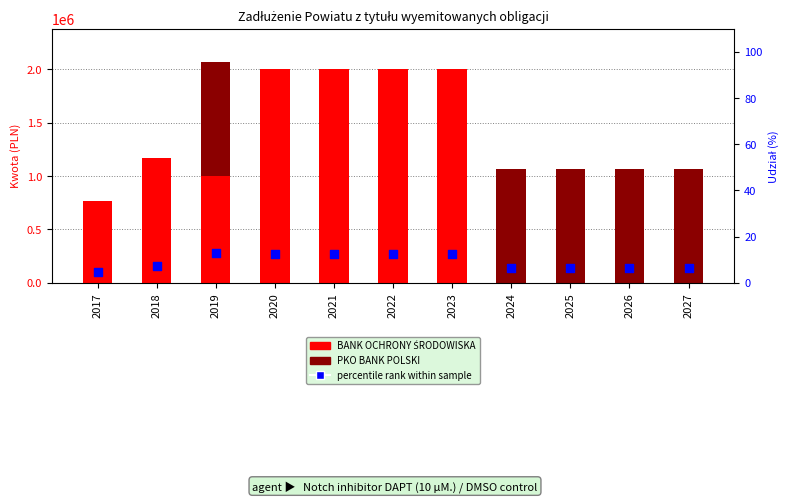

Which series has the largest total across all categories?

BANK OCHRONY ŚRODOWISKA